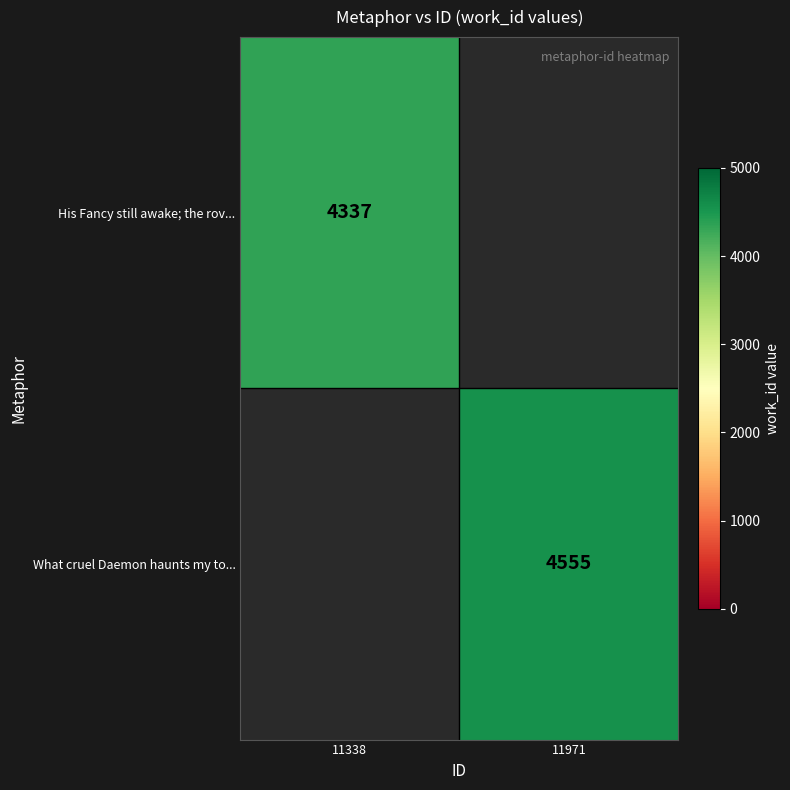

Is the value of His Fancy still awake; the rov... at 11338 greater than the value of What cruel Daemon haunts my to... at 11971?

No